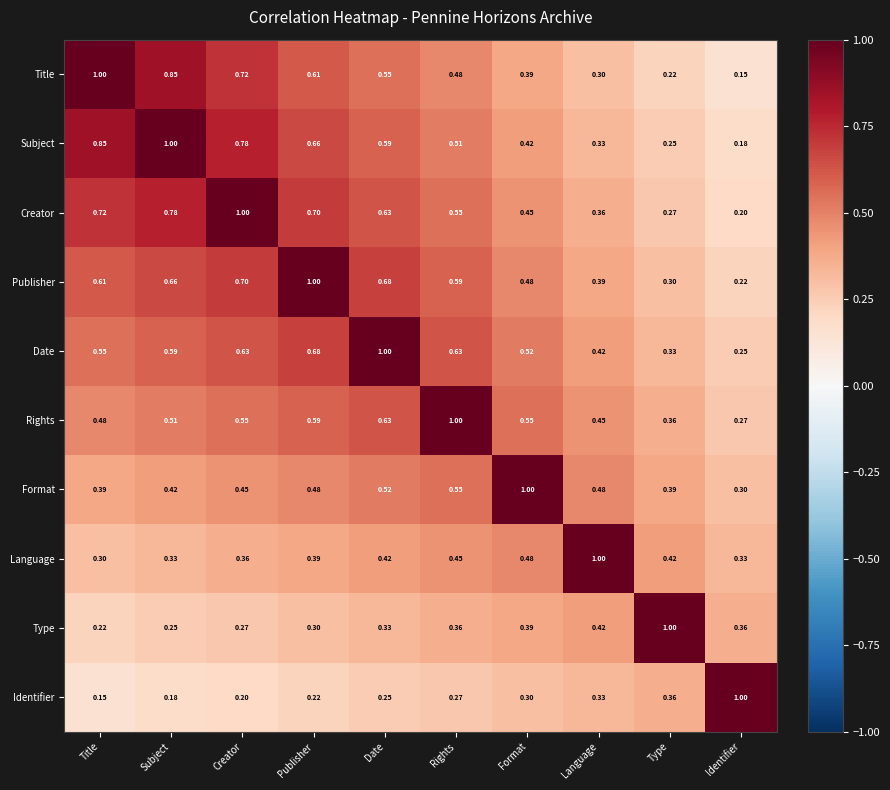

What is the maximum value shown in the chart?

1.0